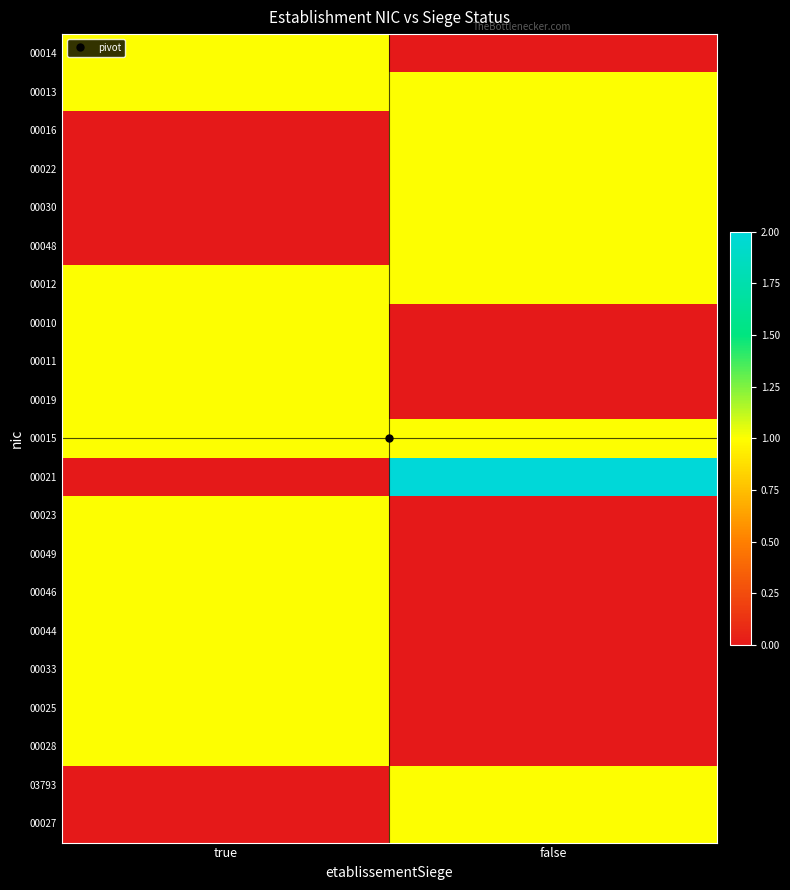

Rank the series by their maximum value, from lowest to highest.

00014, 00013, 00016, 00022, 00030, 00048, 00012, 00010, 00011, 00019, 00015, 00023, 00049, 00046, 00044, 00033, 00025, 00028, 03793, 00027, 00021